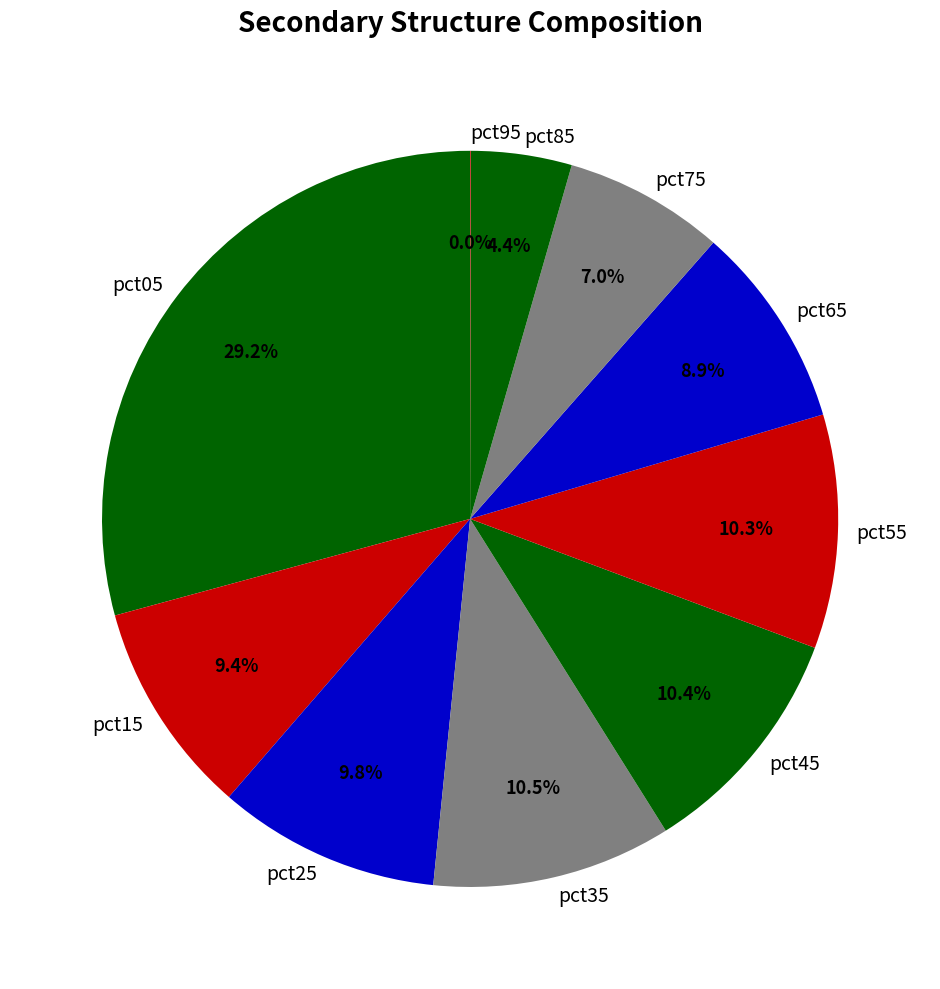

What is the ratio of the value at pct55 to the value at pct25?

1.1